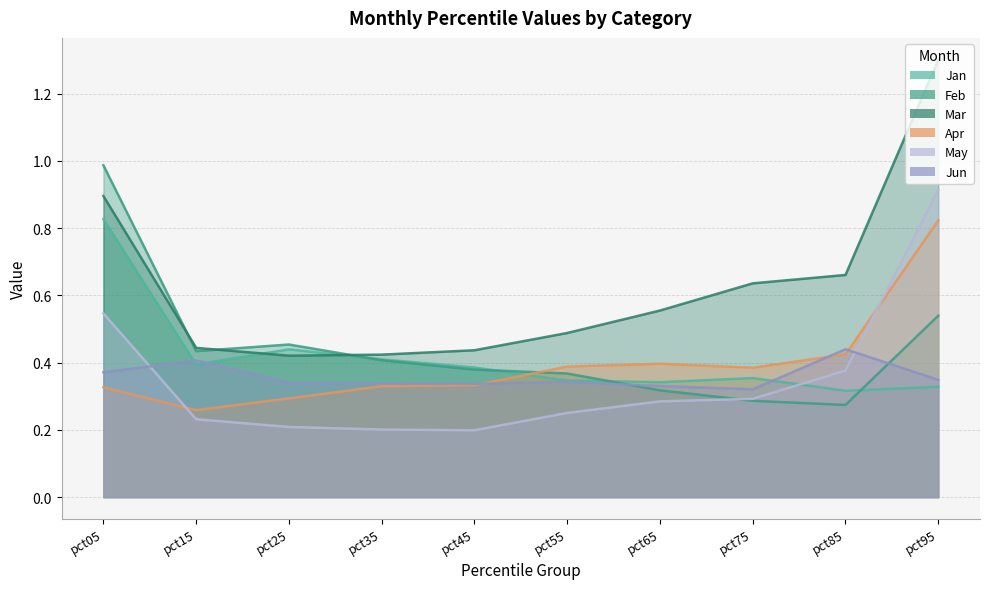

True or false: Apr and Feb intersect in this chart.

True